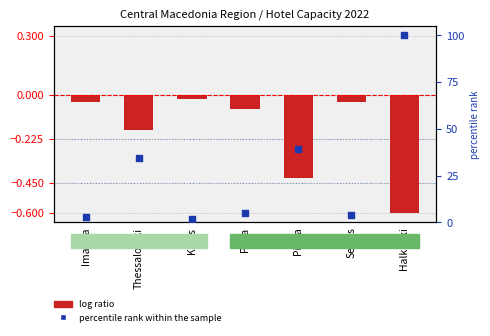

At how many categories does at least one series exceed 9?

3